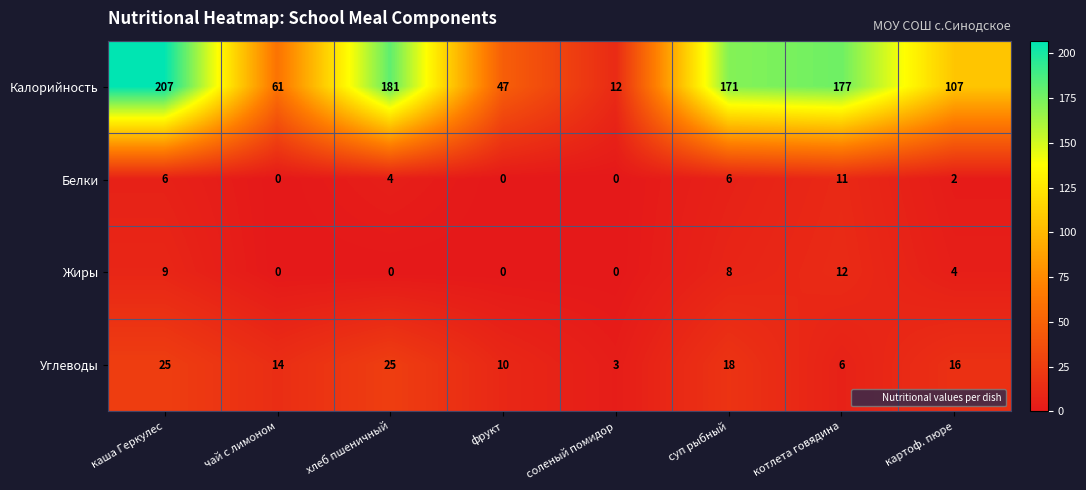

What is the difference between the highest and lowest values at каша Геркулес?

201